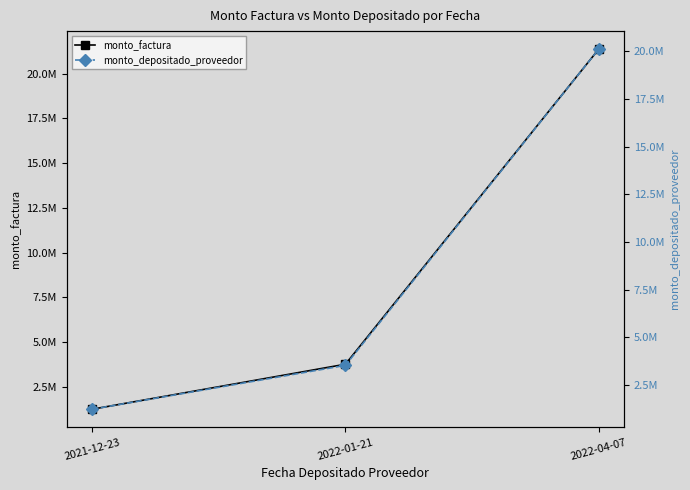

True or false: monto_factura has a value of 3756500 at 2022-01-21.

True